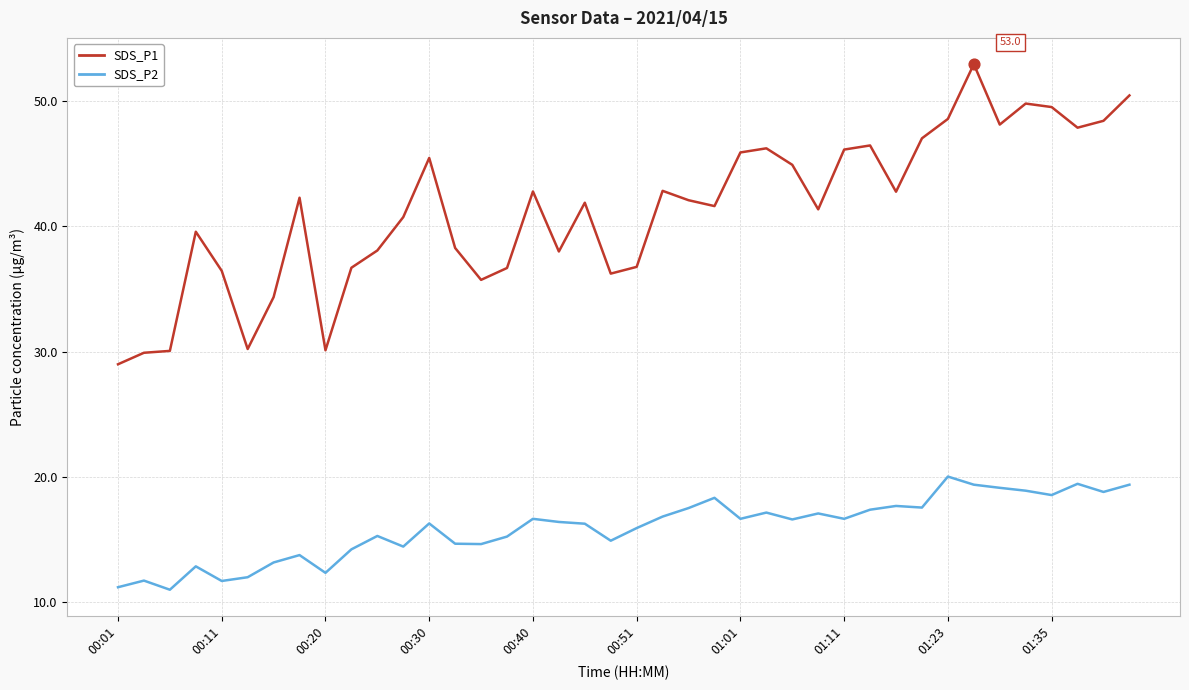

Which series has the largest total across all categories?

SDS_P1